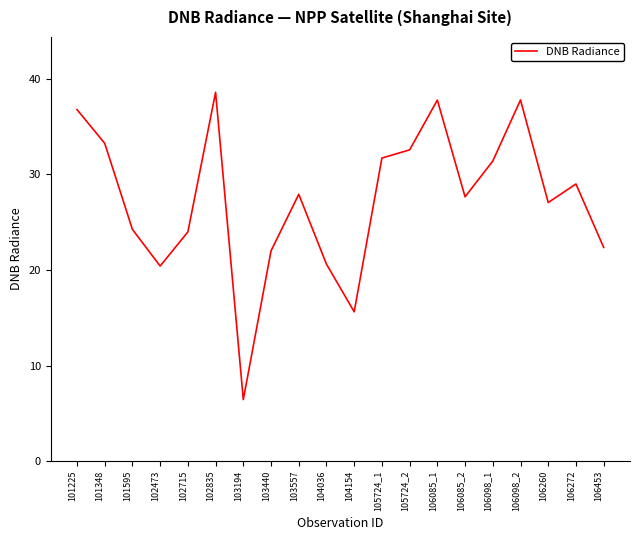

What is the approximate value at 104036?

20.6